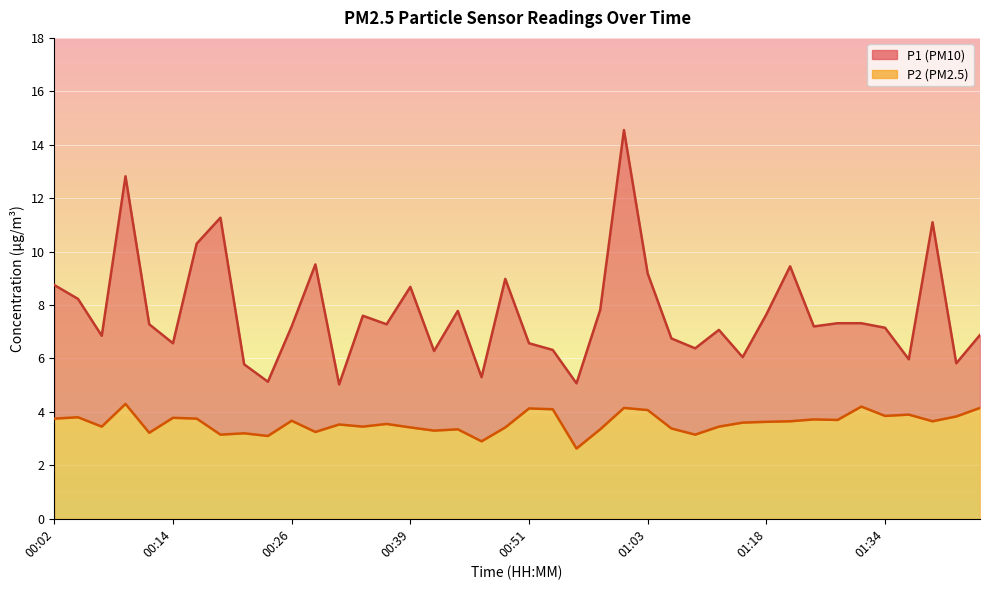

At which category is the sum across all series the highest?

01:01